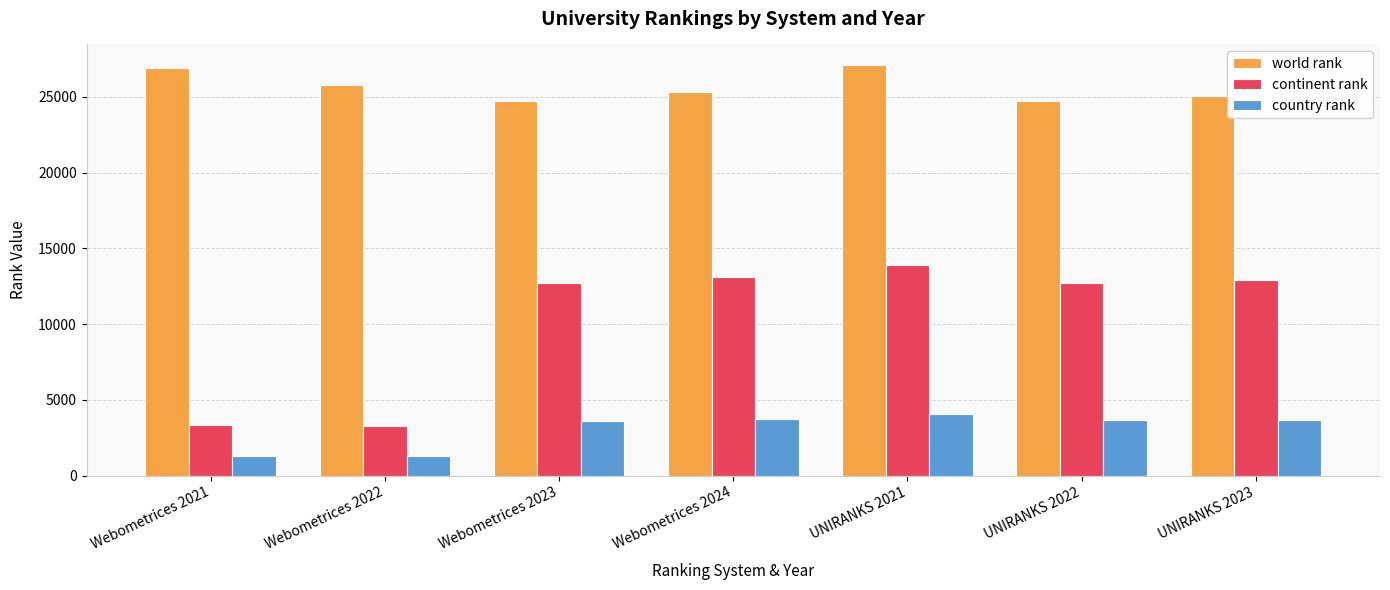

Is the value of continent rank at UNIRANKS 2021 greater than the value of world rank at UNIRANKS 2022?

No